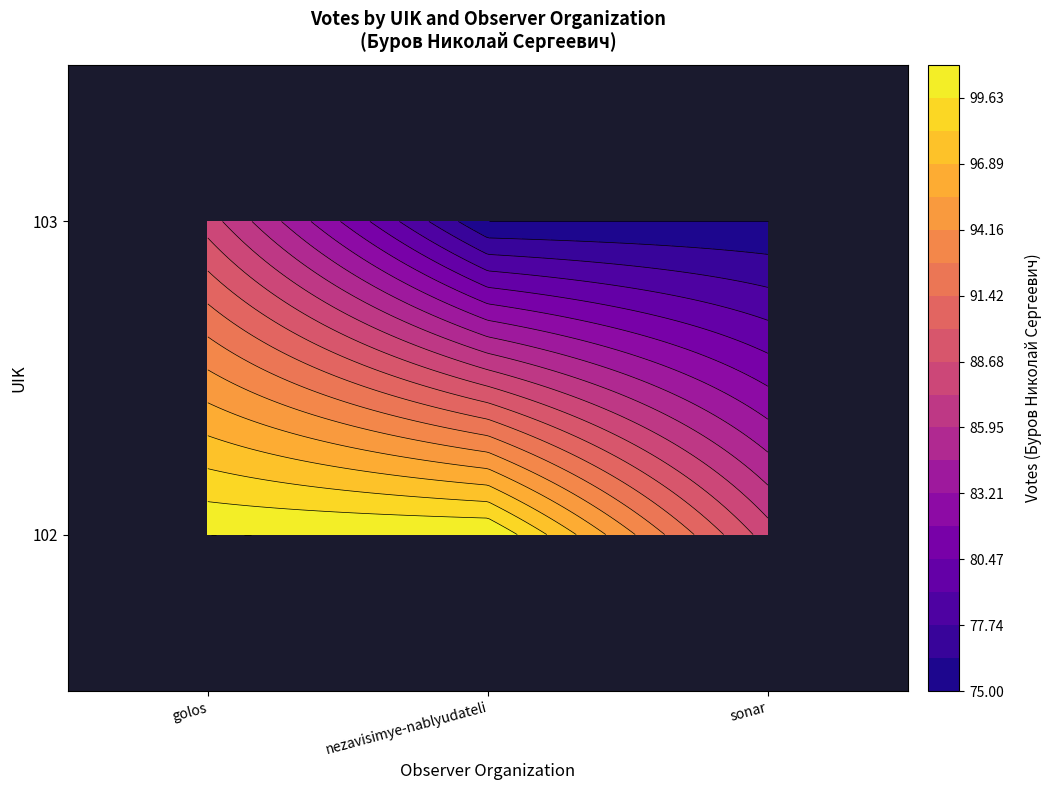

The value of 103 at nezavisimye-nablyudateli is 104. True or false?

False